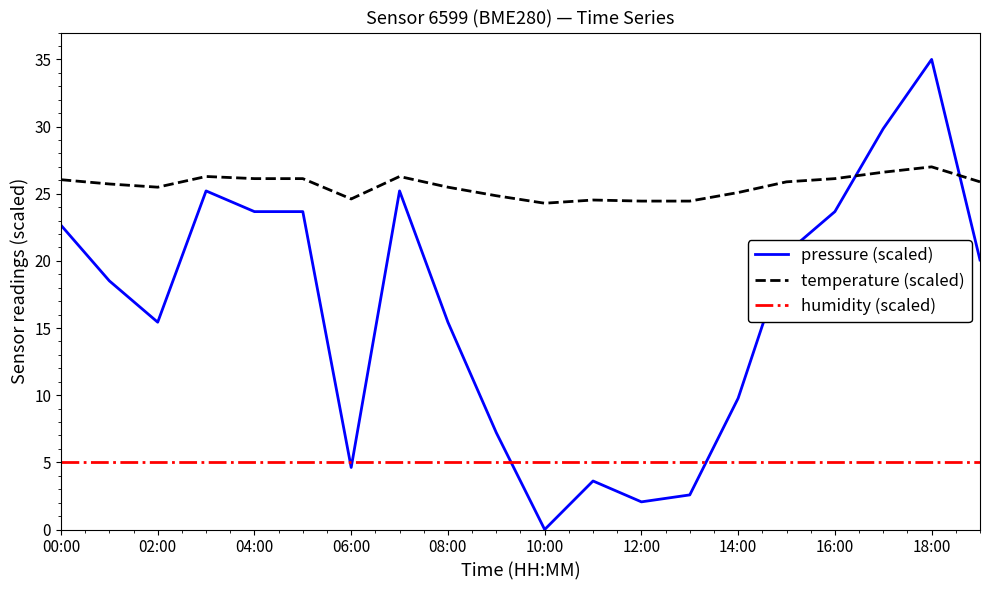

What is the highest value of the temperature (scaled) series?

27.0